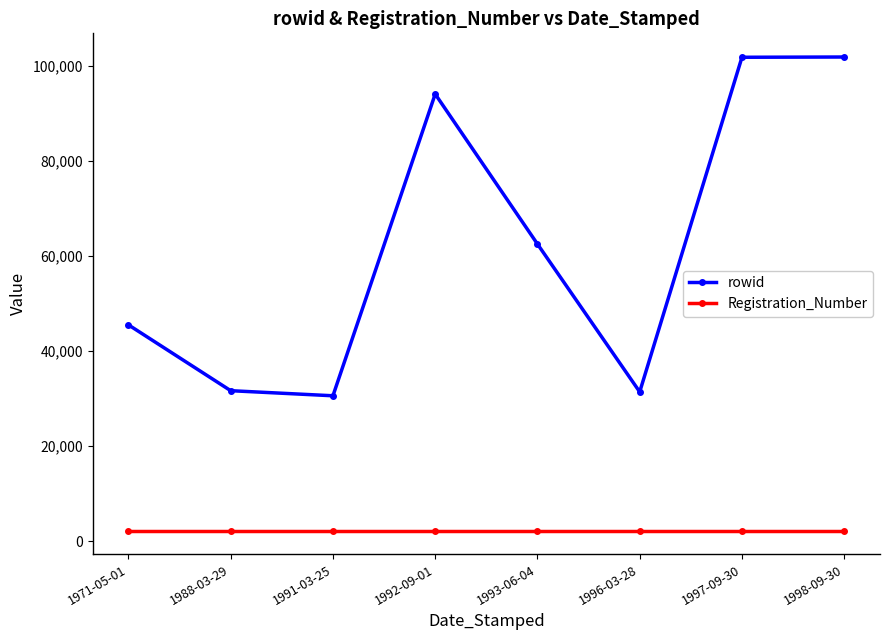

What is the difference between the highest and lowest values at 1993-06-04?

60324